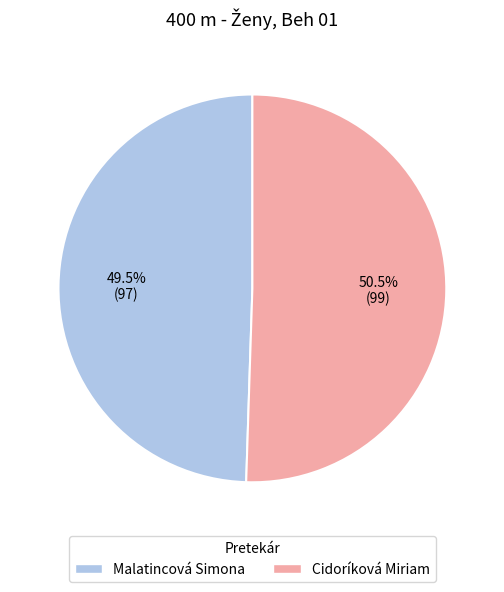

Combined, do Malatincová Simona and Cidoríková Miriam account for over 50%?

Yes